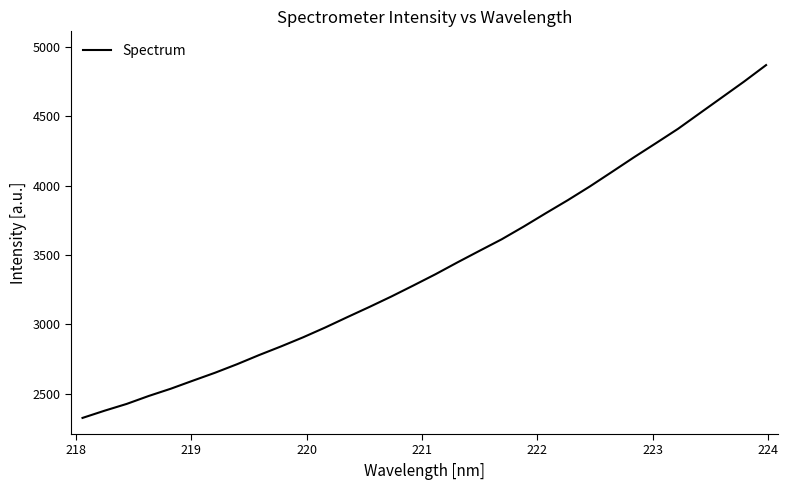

What is the minimum value shown in the chart?

2324.7